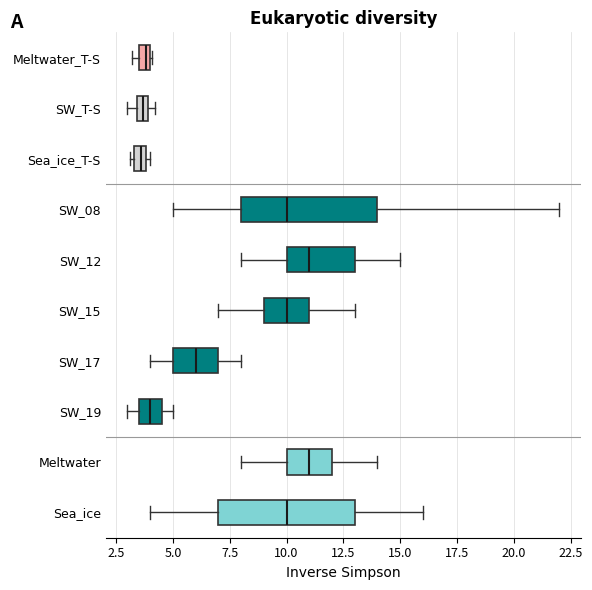

Where is the left edge of the box for SW_19 on the x-axis? The values are not printed on the chart, so give them approximately, as read against the axis.

3.5